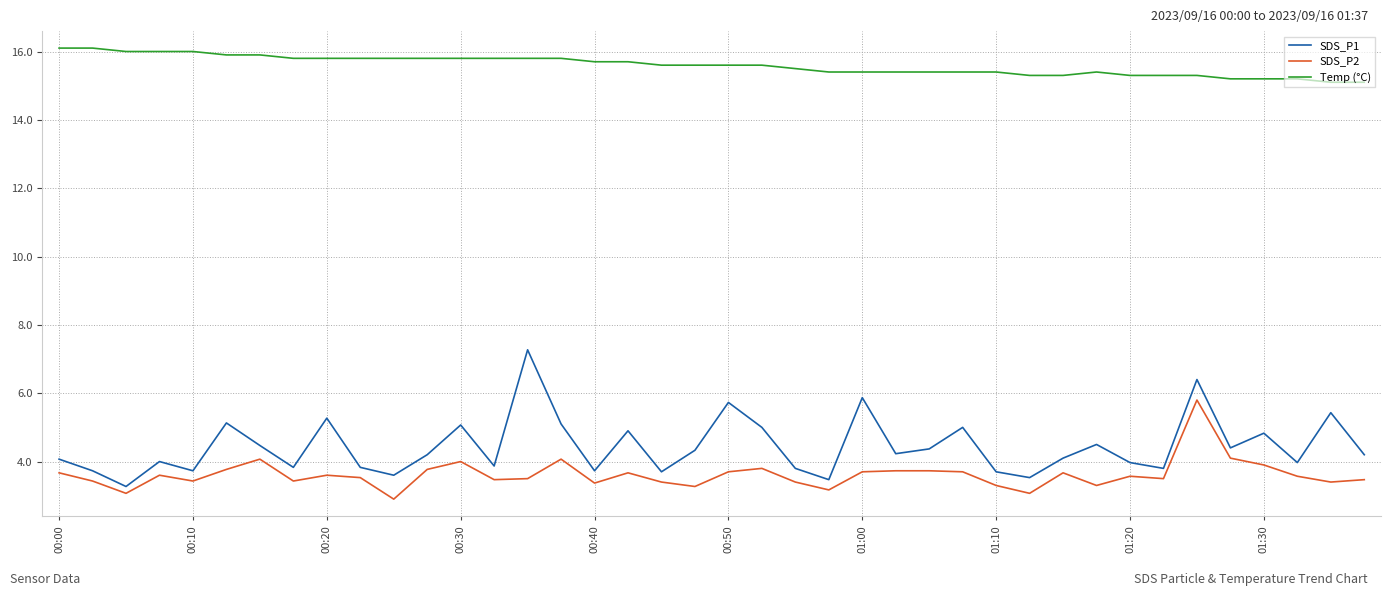

What is the difference between the maximum and minimum values in the SDS_P2 series?

2.9